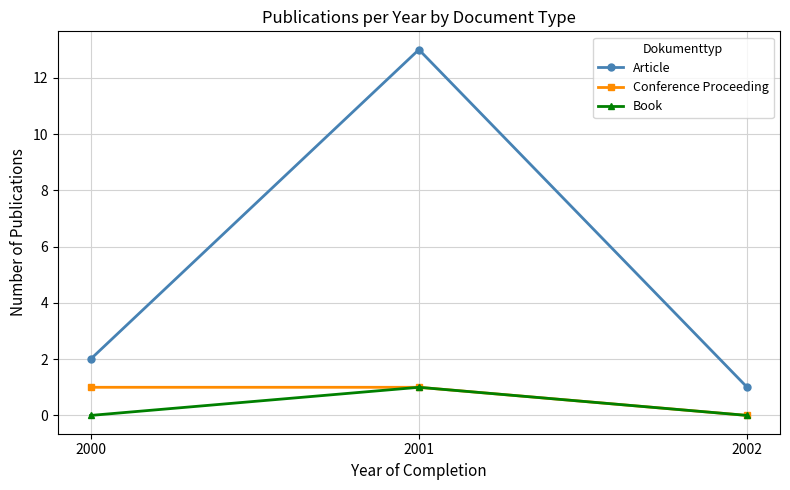

The value of Conference Proceeding at 2000 is 2. True or false?

False